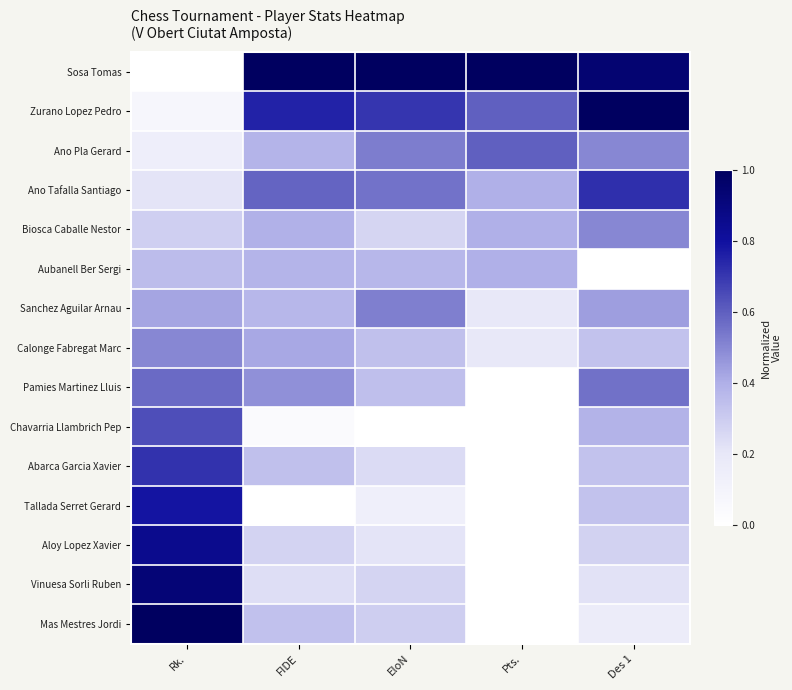

Which category has the lowest value across all series?

Rk.